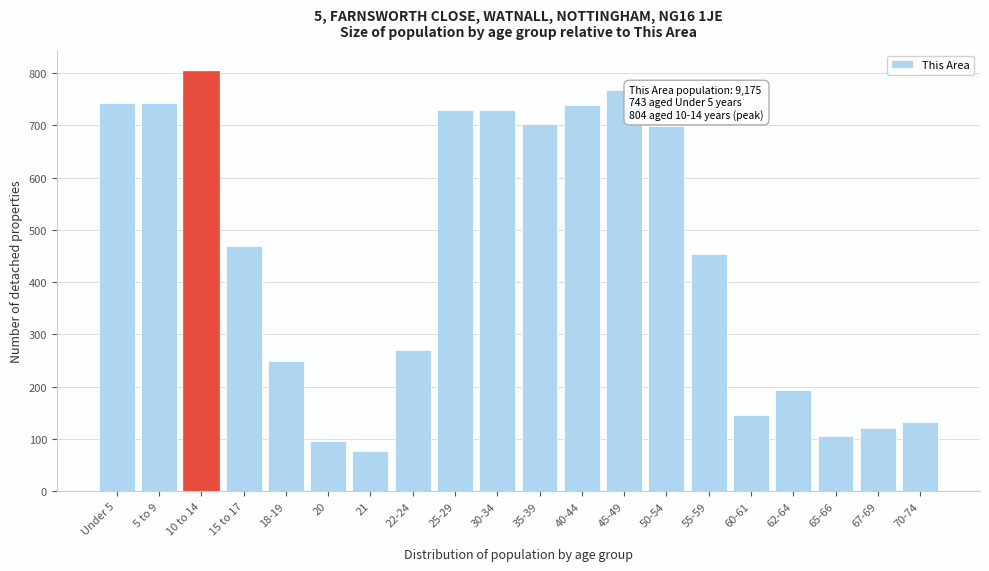

The value at 55-59 is 173. True or false?

False